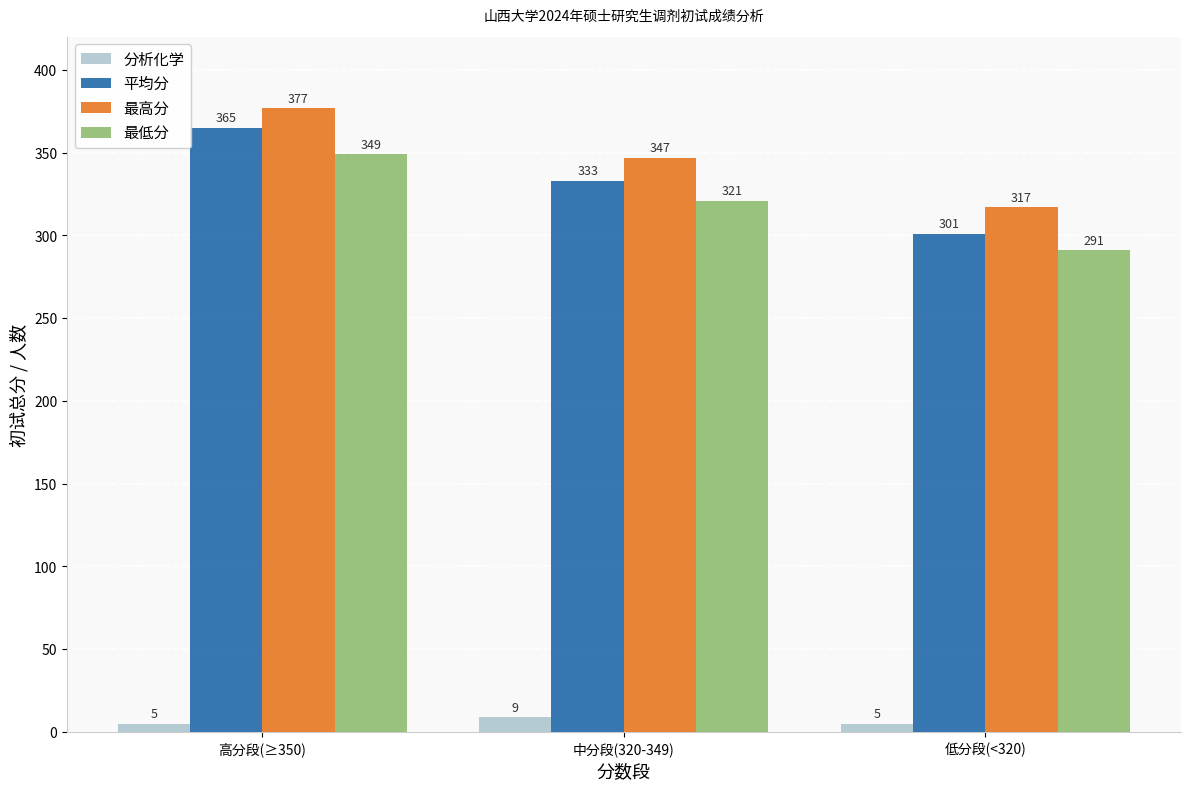

The value of 平均分 at 中分段(320-349) is 333. True or false?

True